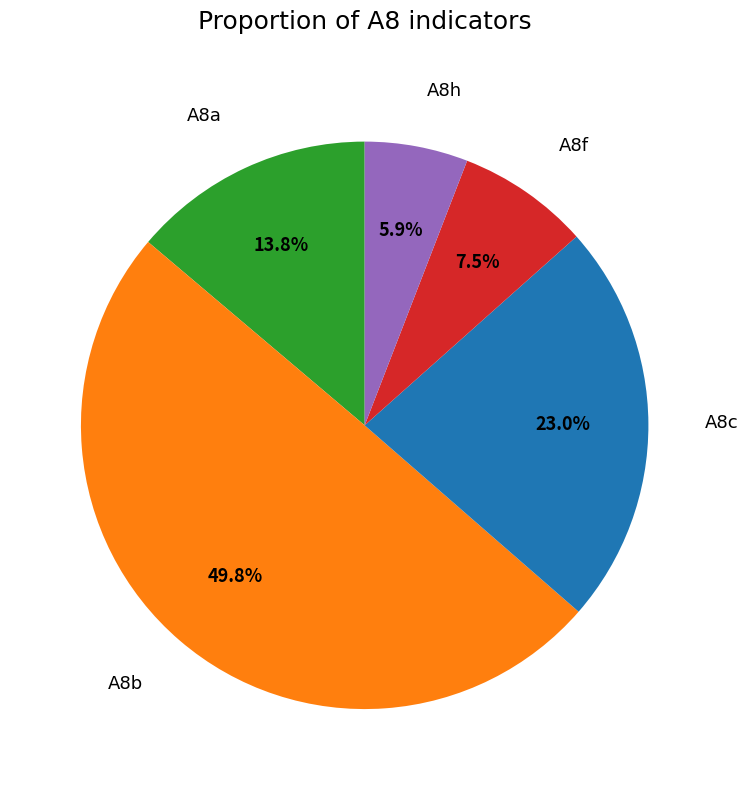

What percentage do A8c and A8f together represent?

30.5%